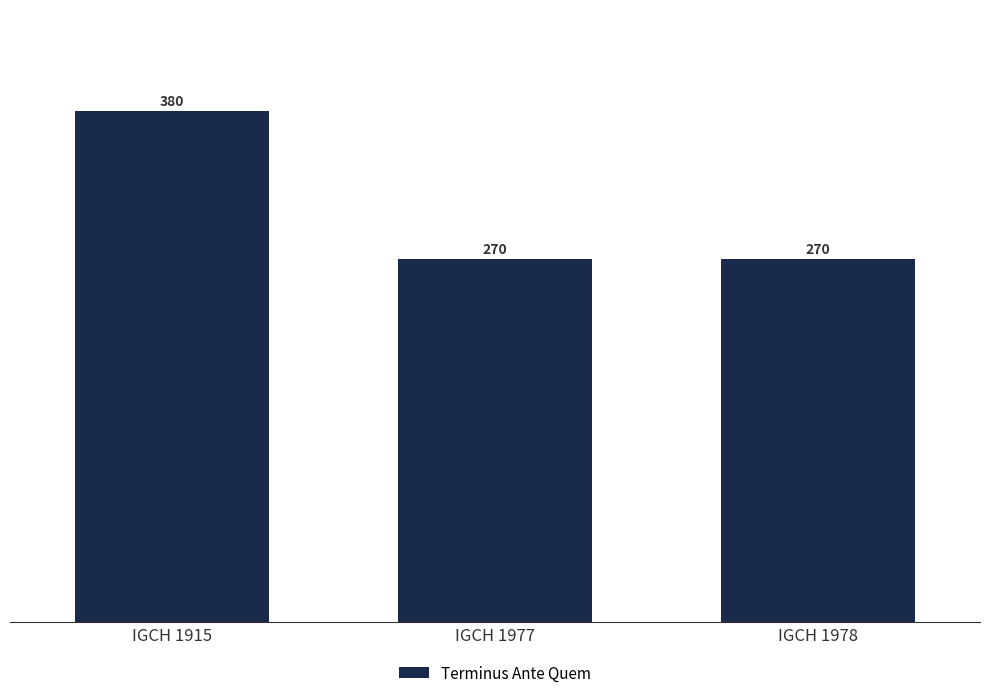

What is the change in value from IGCH 1915 to IGCH 1978?

-110